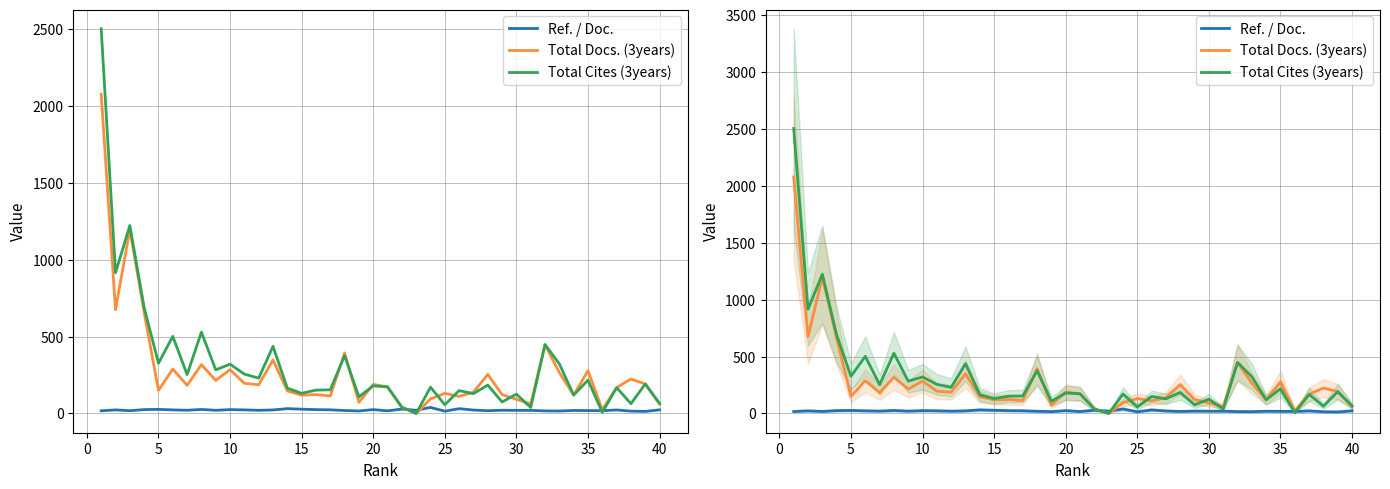

True or false: Total Cites (3years) has more than 1 interior local peaks.

True